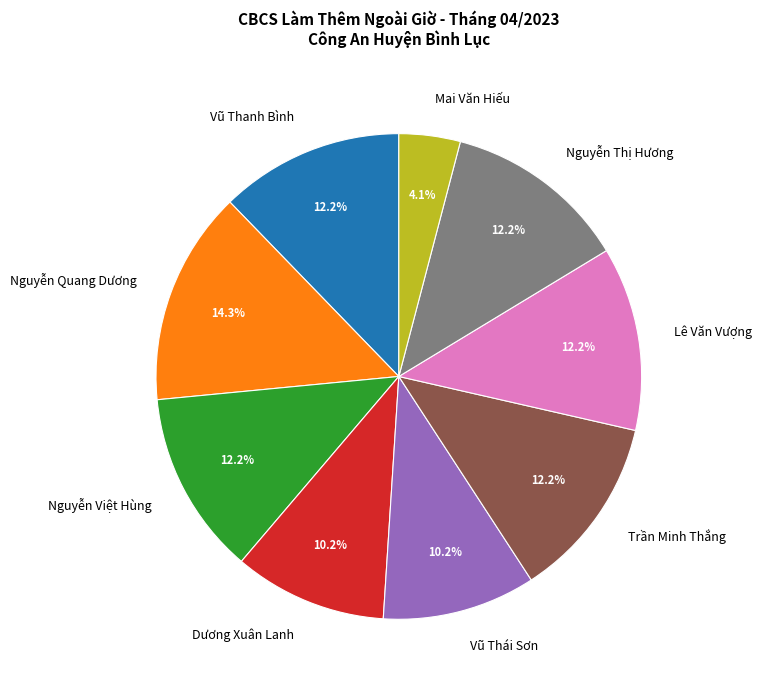

Which category has the biggest portion of the pie?

Nguyễn Quang Dương